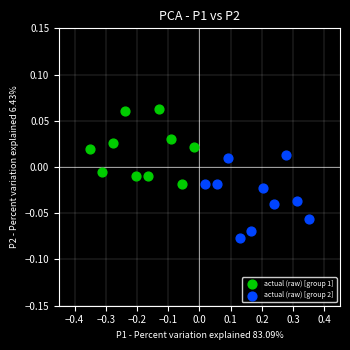

Which series reaches the maximum Y coordinate?

actual (raw) [group 1]